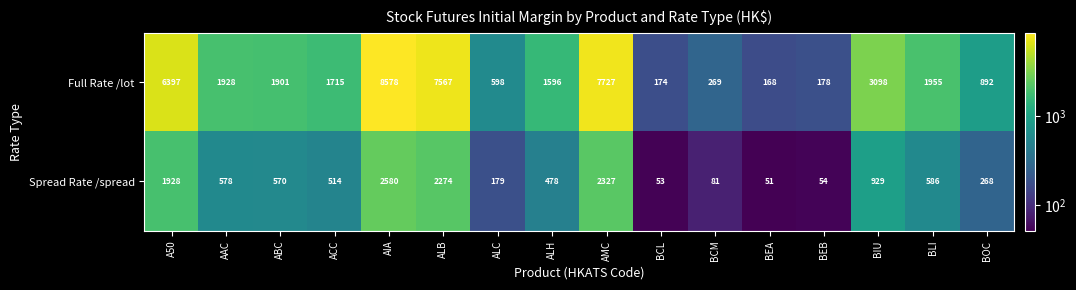

Rank the series by their average value, from lowest to highest.

Spread Rate /spread, Full Rate /lot